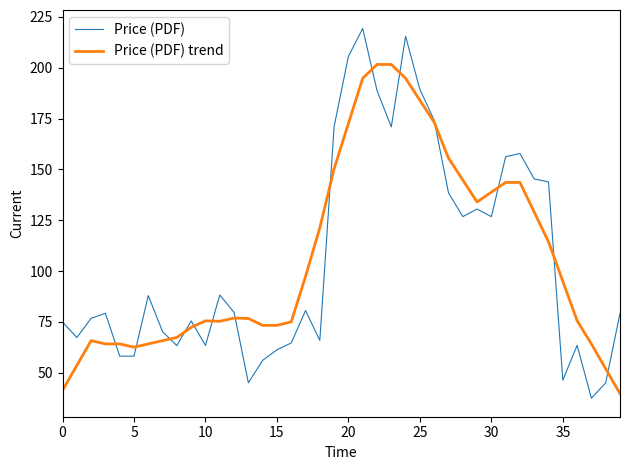

After their last crossing, which series has the higher values: Price (PDF) trend or Price (PDF)?

Price (PDF)